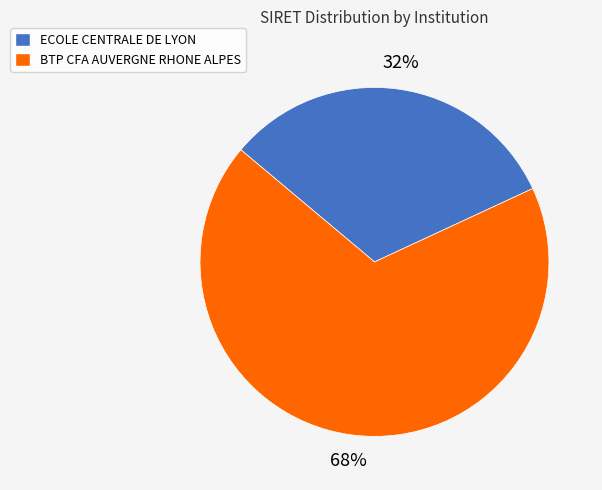

Approximately how many times larger is the value at BTP CFA AUVERGNE RHONE ALPES compared to ECOLE CENTRALE DE LYON?

2.1